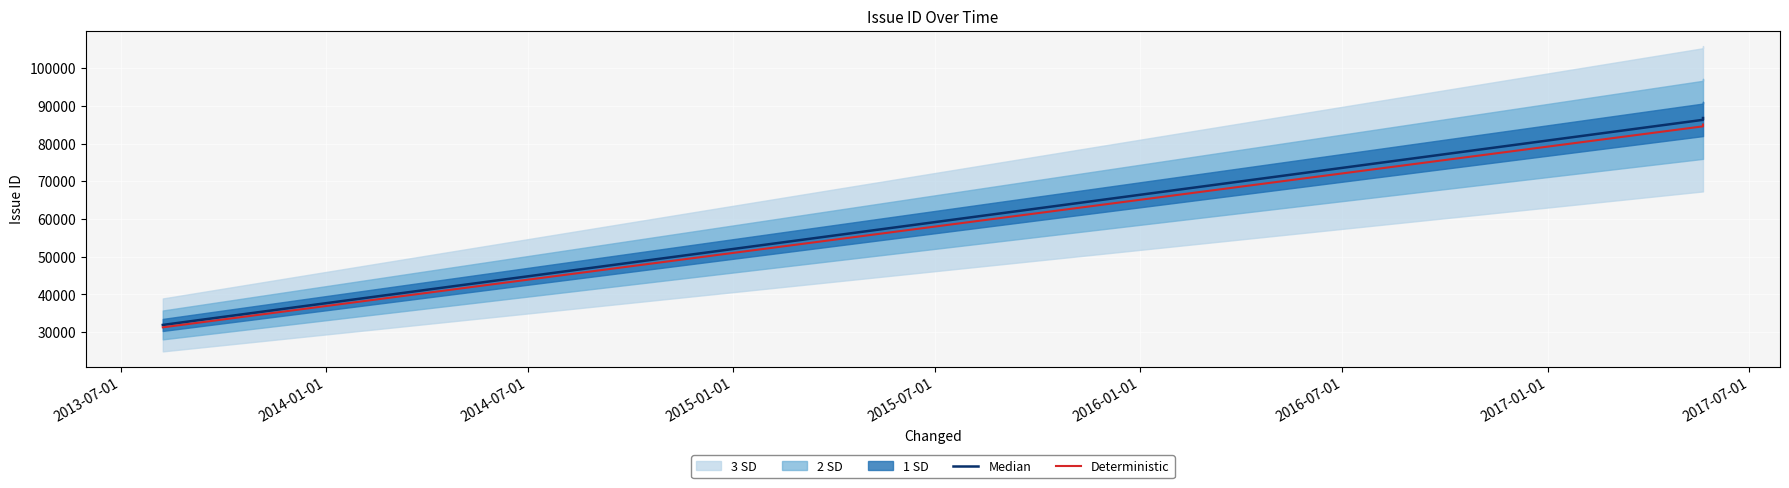

Reading right to left, transcribe all the data shown in this chart.

Median: 86811.0	86334.0	31928.0
Deterministic: 85074.8	84607.3	31289.4